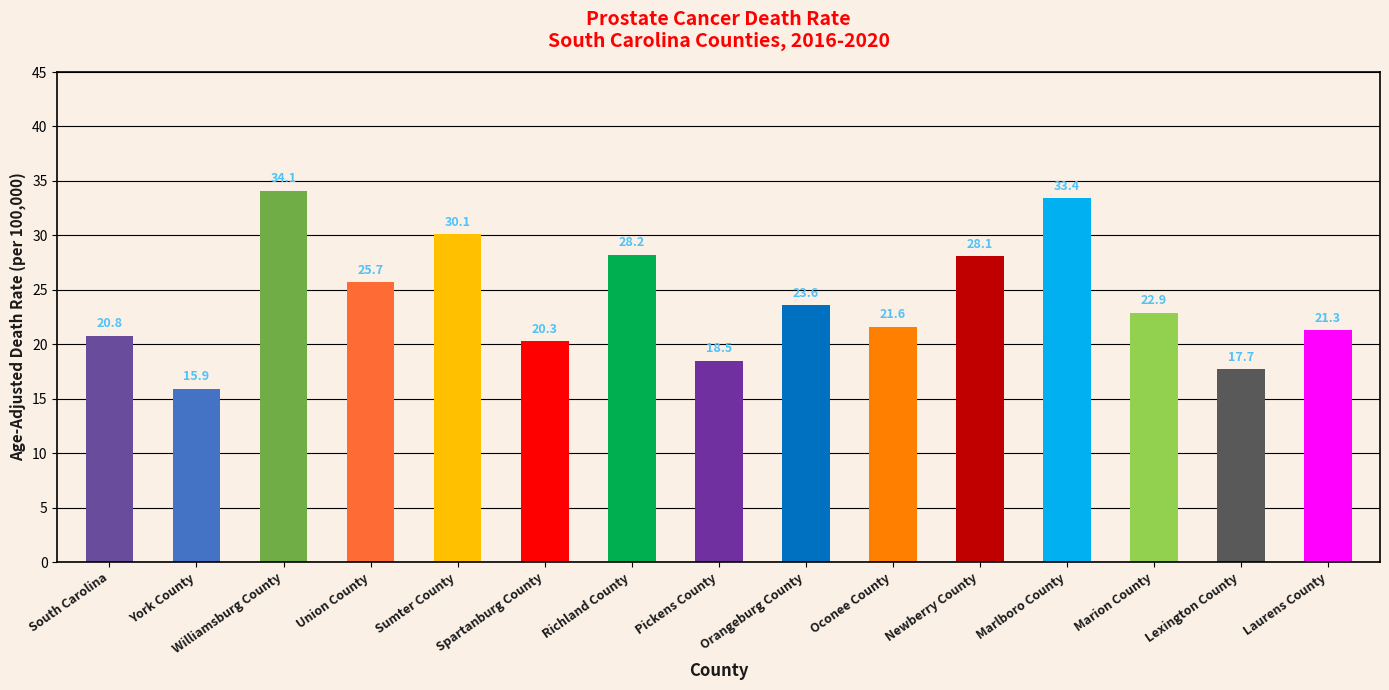

Does the chart contain stacked bars?

No